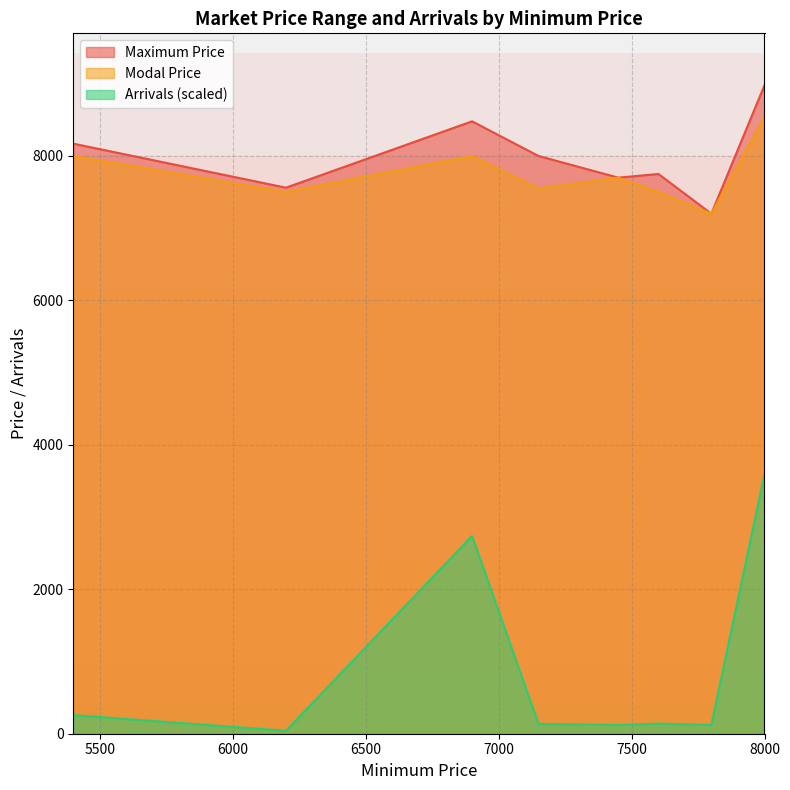

What is the difference between the maximum and minimum values in the Arrivals series?

3551.3